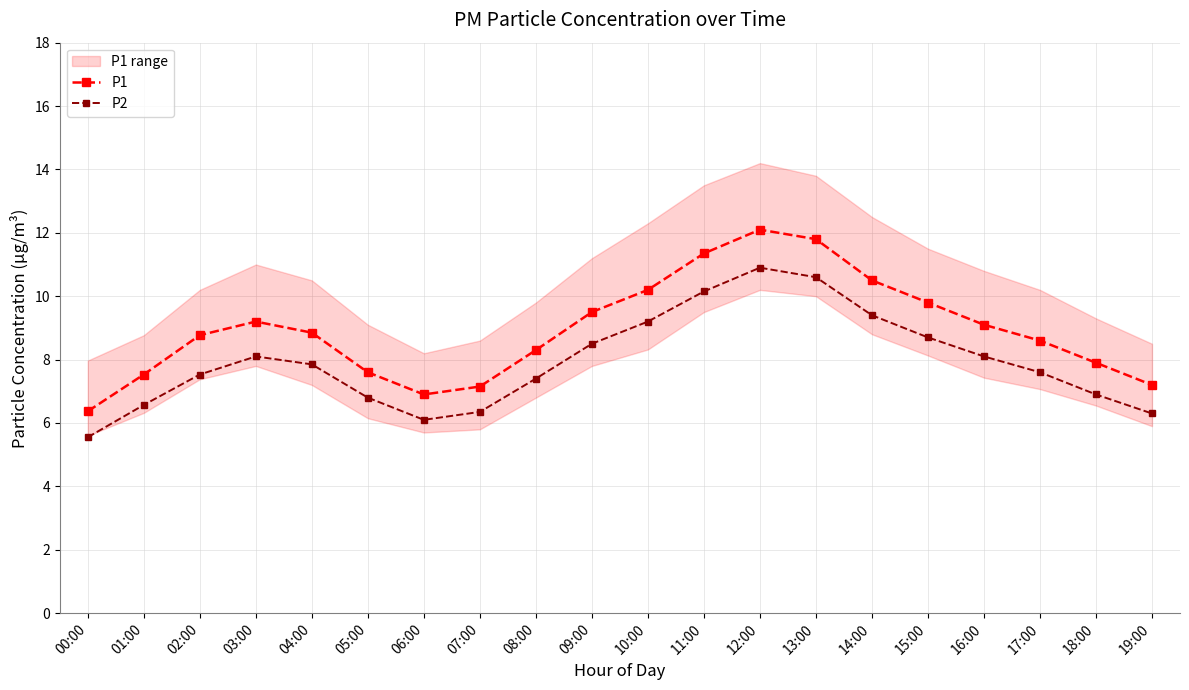

What is the highest value of the P2 series?

10.9